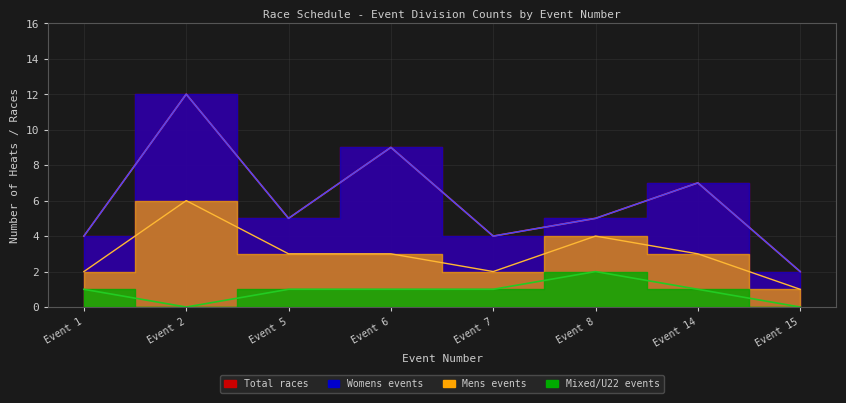

True or false: Total races has a value of 10 at Event 14.

False